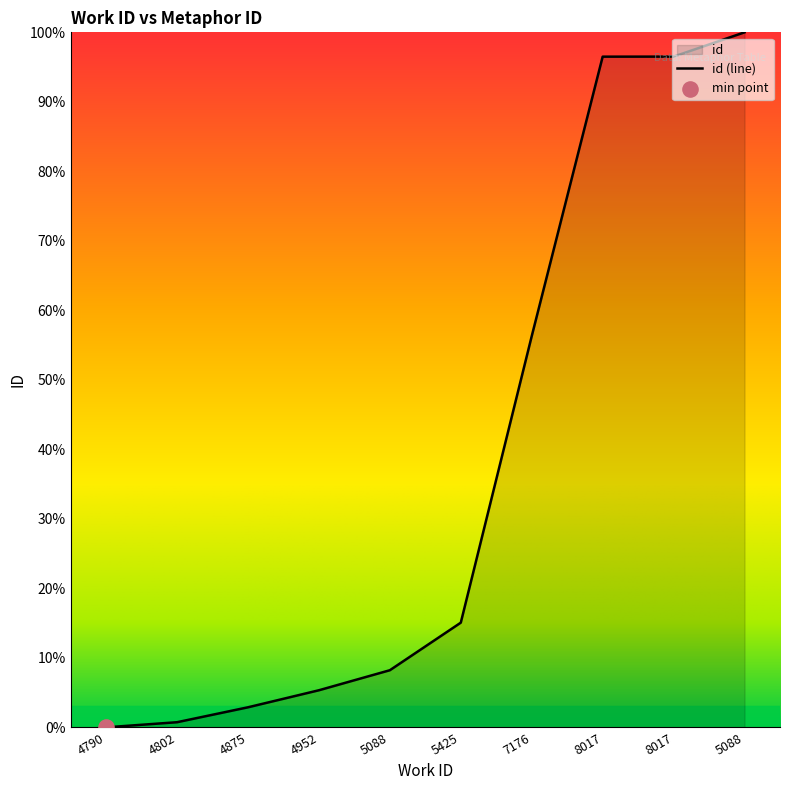

Which has a higher value, 7176 or 8017?

8017